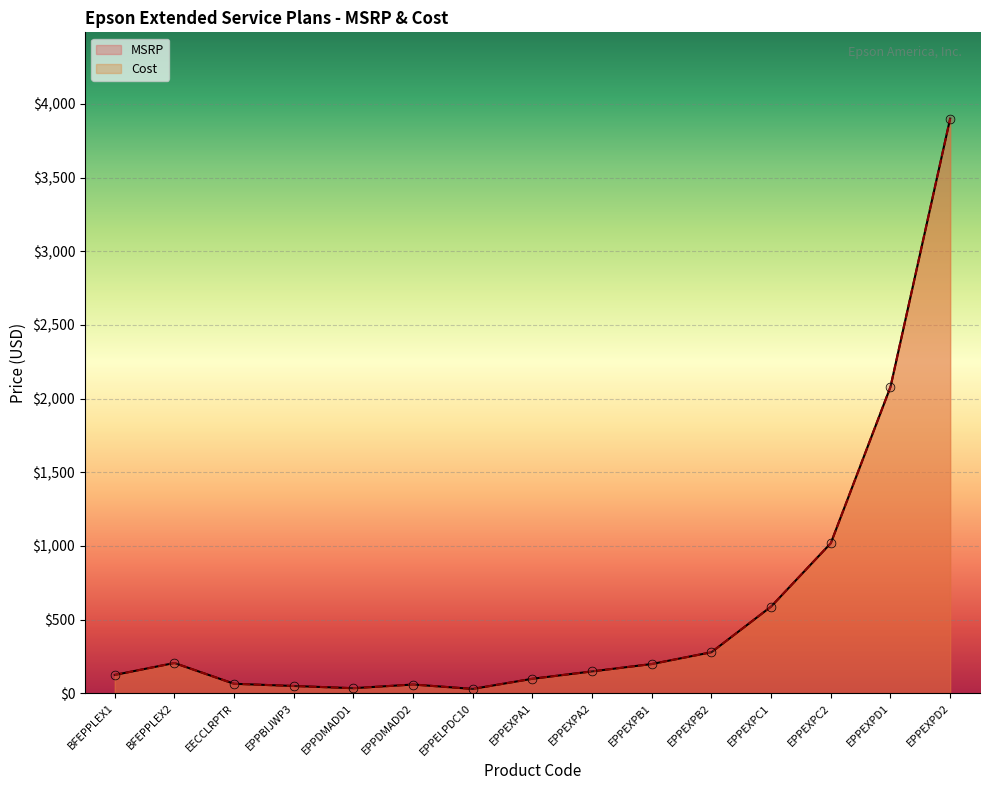

What are all the series names shown in the legend?

MSRP, Cost